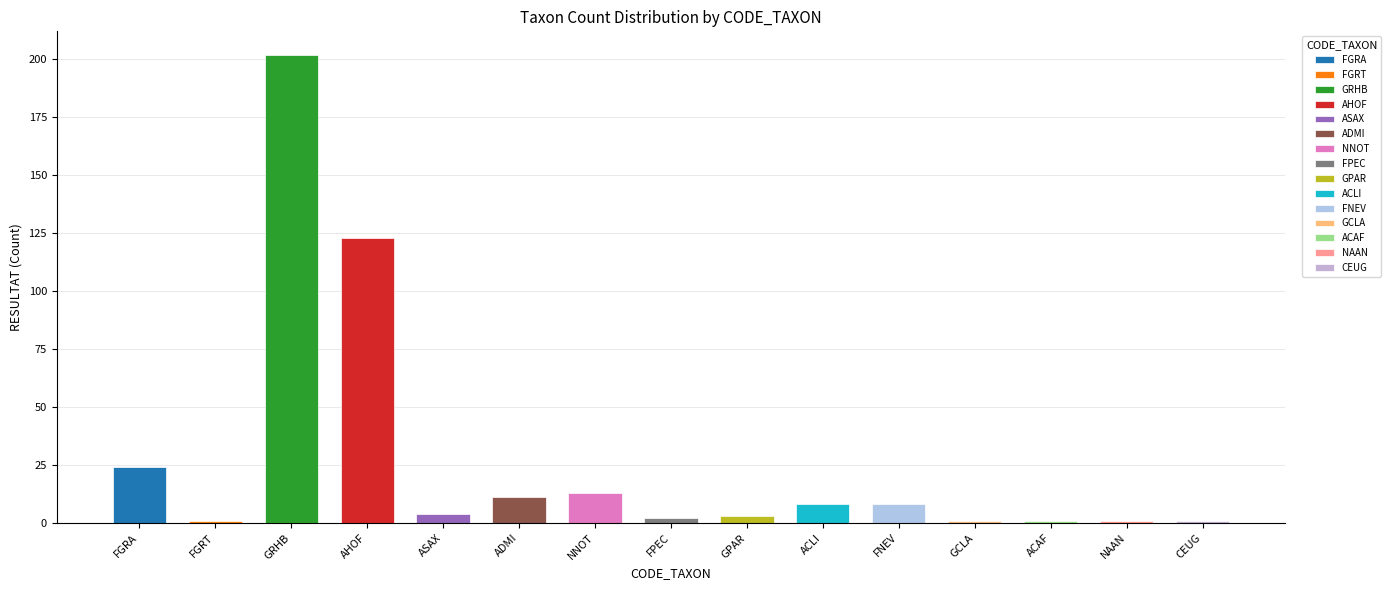

What is the change in value from FPEC to CEUG?

-1